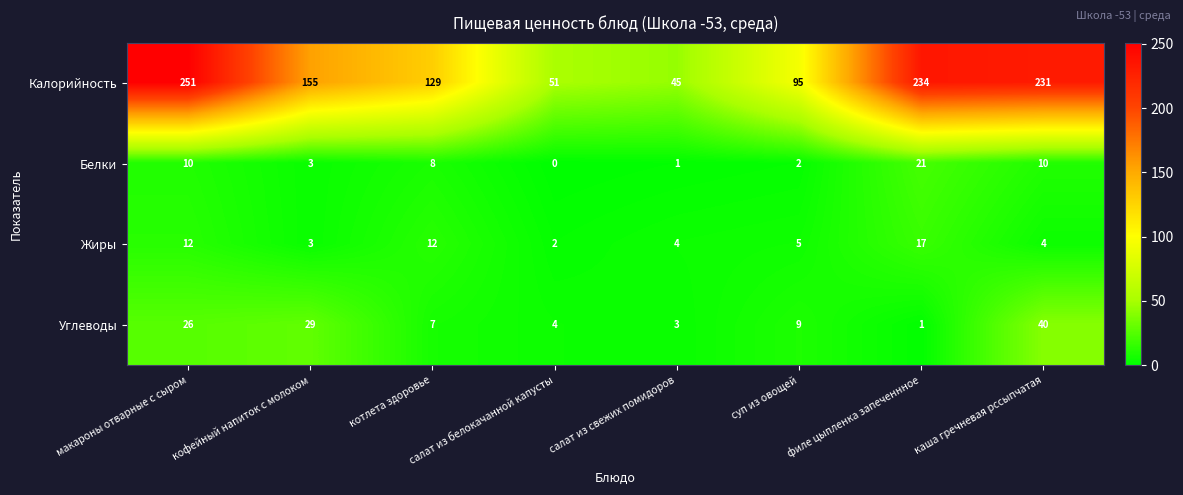

What is the average value of the Белки series?

7